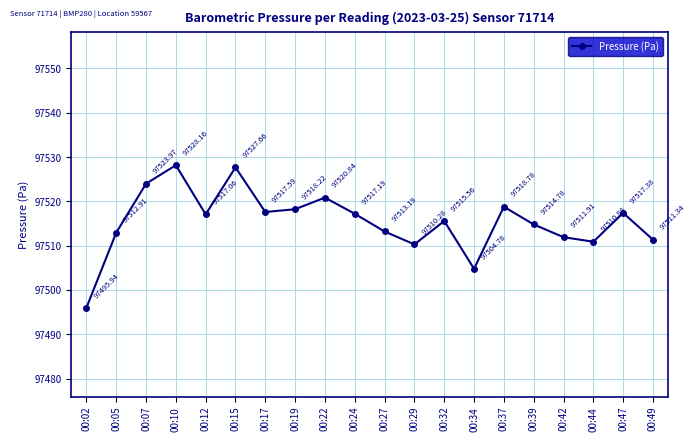

Does the chart display data point markers on the line(s)?

Yes